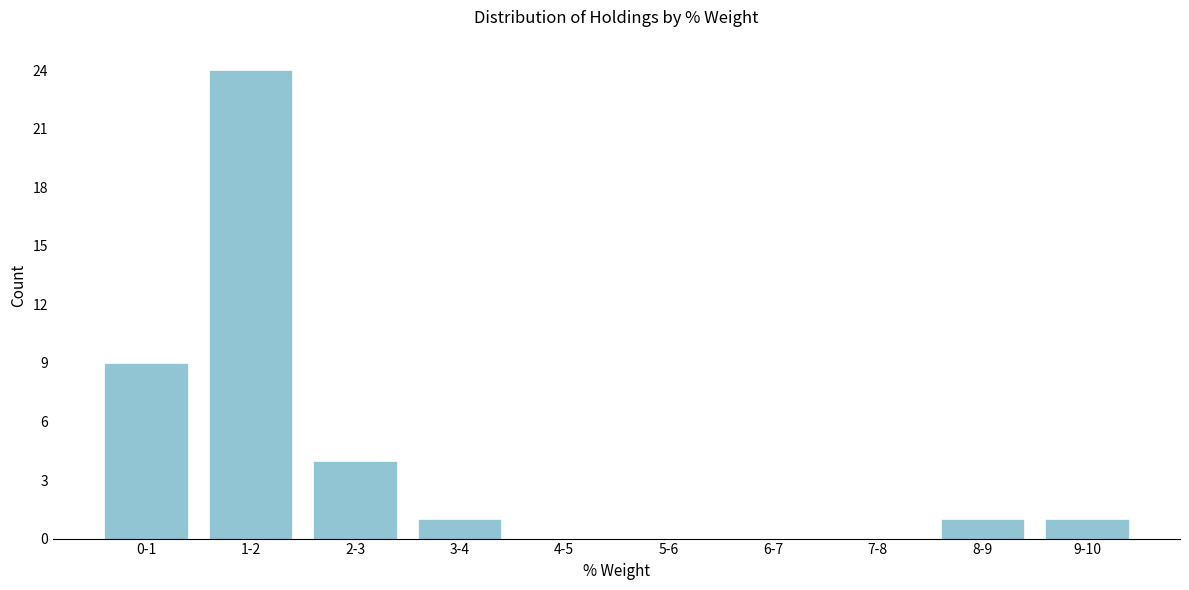

Reading left to right, what are all the values shown in this chart?

0-1=9	1-2=24	2-3=4	3-4=1	4-5=0	5-6=0	6-7=0	7-8=0	8-9=1	9-10=1